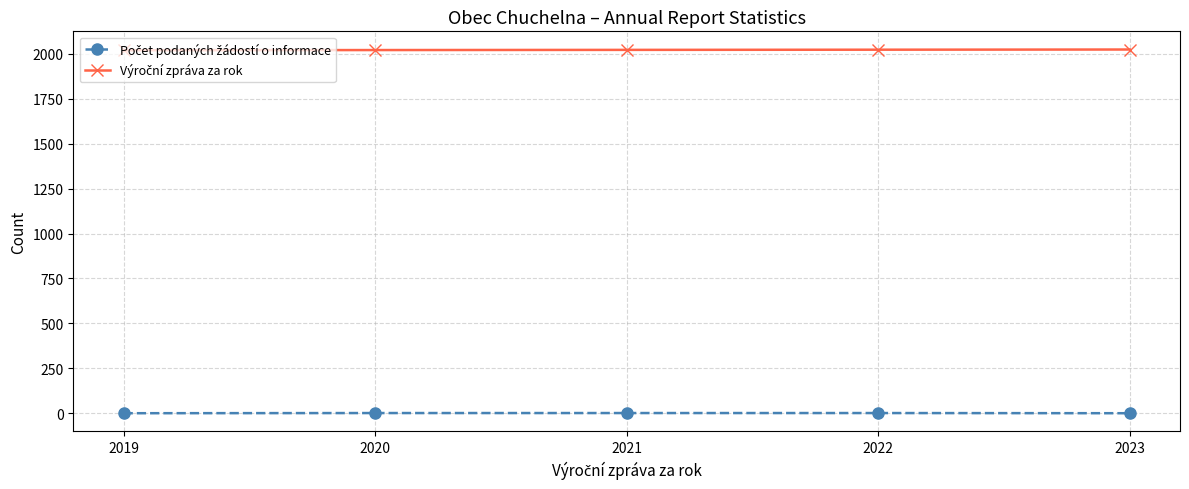

At how many categories does at least one series exceed 1937?

5